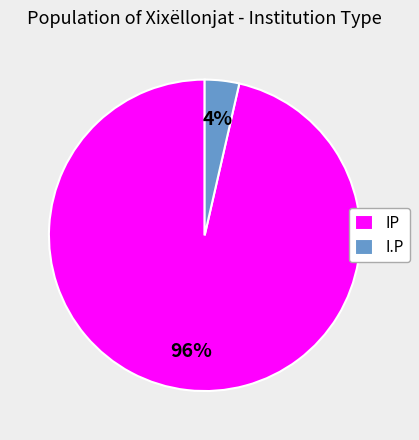

What percentage is the I.P slice, to the nearest percent?

4%